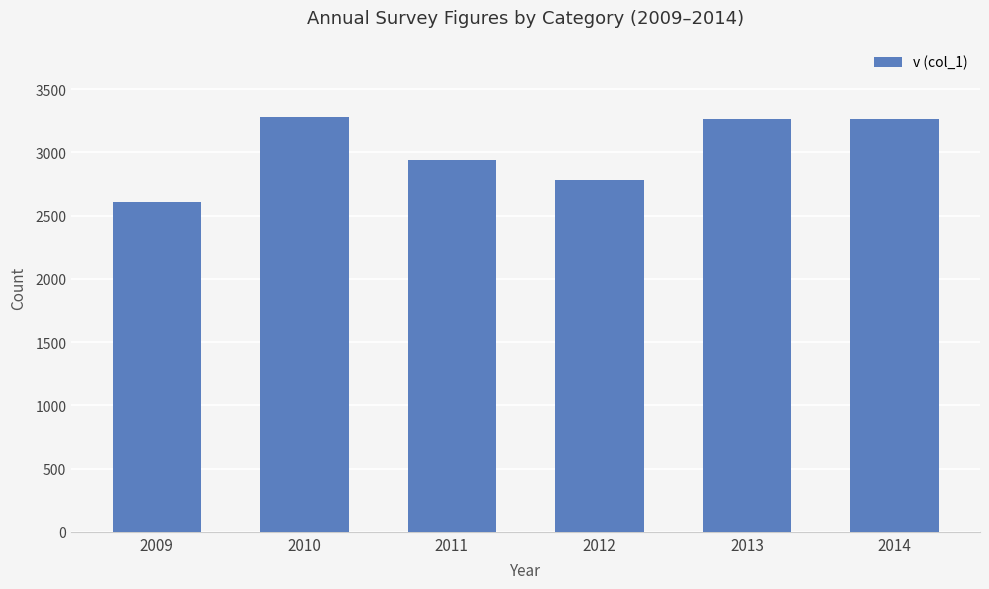

What is the greatest value displayed?

3280